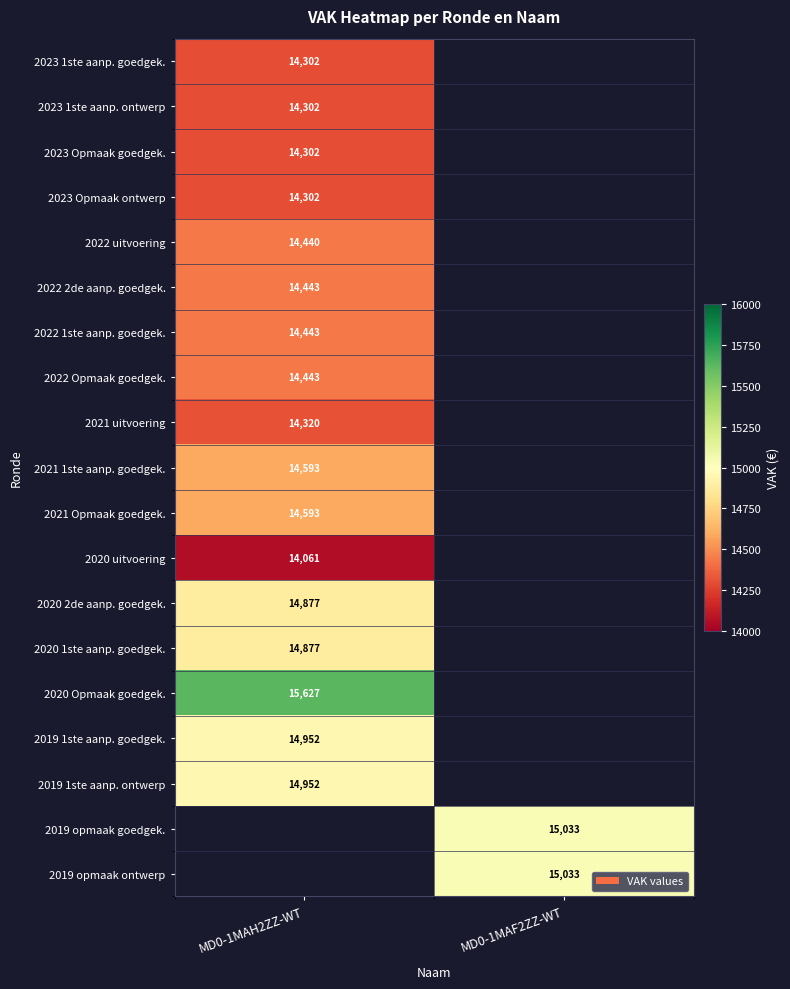

The 2023 1ste aanp. ontwerp series shows 23558 at MD0-1MAH2ZZ-WT. True or false?

False